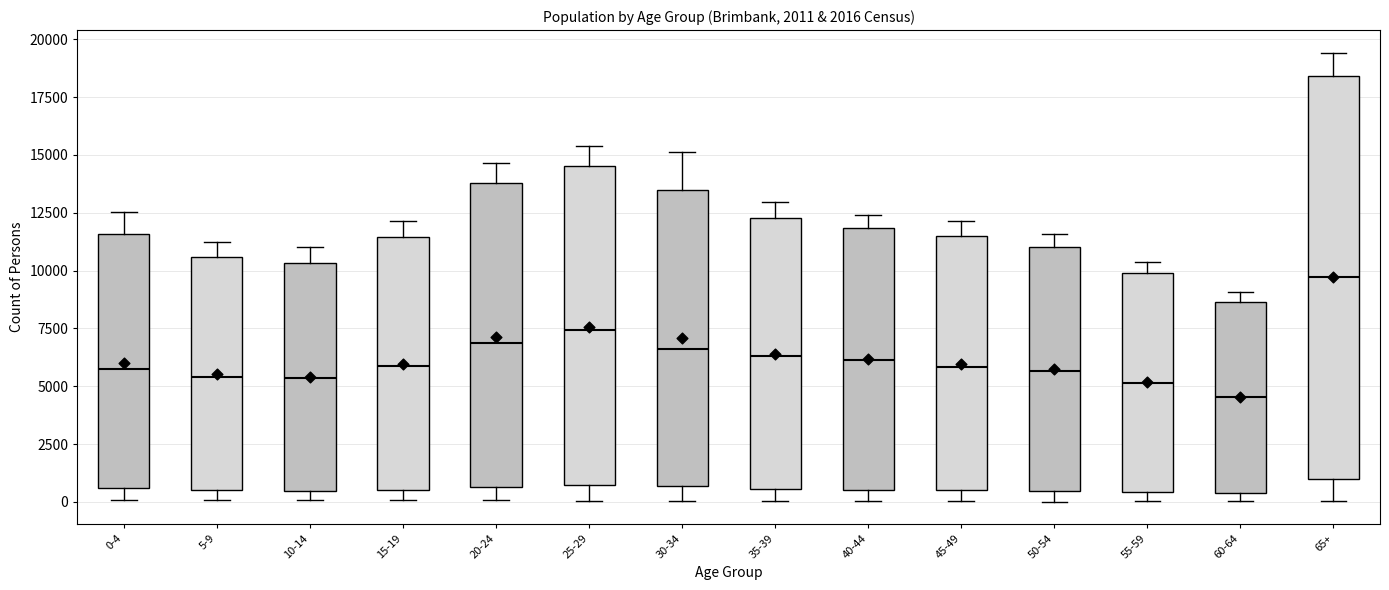

Where does the median line of the box for 15-19 sit on the y-axis? The values are not printed on the chart, so give them approximately, as read against the axis.

6000